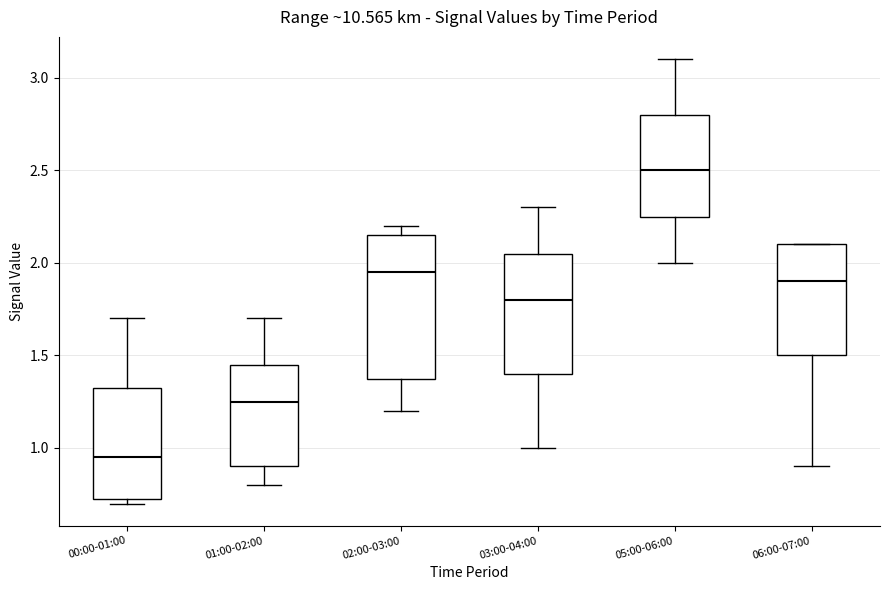

Reading left to right, transcribe this box plot: for each box, give where its median line is, the range the box spans, and where its two whiskers end, as read against the y-axis. The values are not printed on the chart, so give them approximately, as read against the axis.

00:00-01:00: median 0.95, box 0.75 to 1.35, whiskers 0.70 to 1.70
01:00-02:00: median 1.25, box 0.90 to 1.45, whiskers 0.80 to 1.70
02:00-03:00: median 1.95, box 1.40 to 2.15, whiskers 1.20 to 2.20
03:00-04:00: median 1.80, box 1.40 to 2.05, whiskers 1.00 to 2.30
05:00-06:00: median 2.50, box 2.25 to 2.80, whiskers 2.00 to 3.10
06:00-07:00: median 1.90, box 1.50 to 2.10, whiskers 0.90 to 2.10